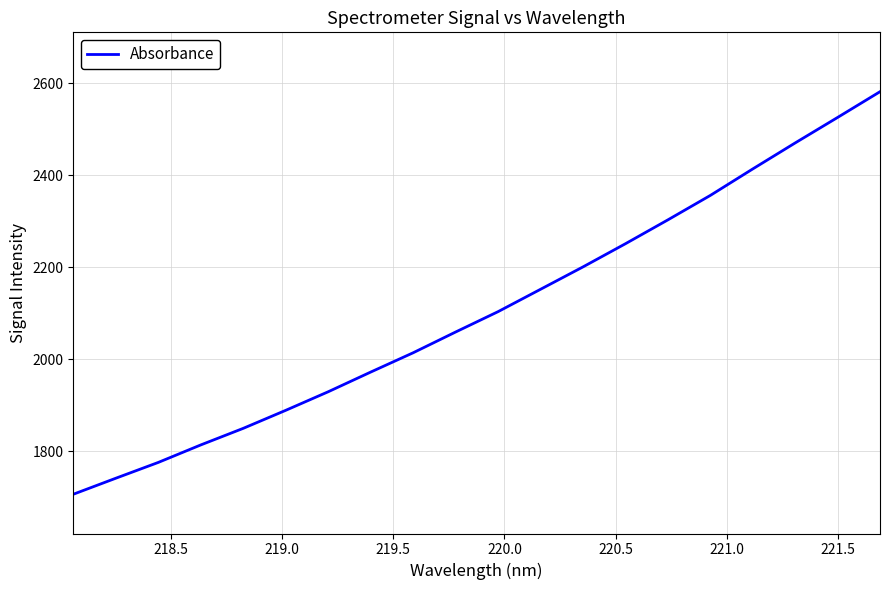

What is the difference between the maximum and minimum values?

875.3